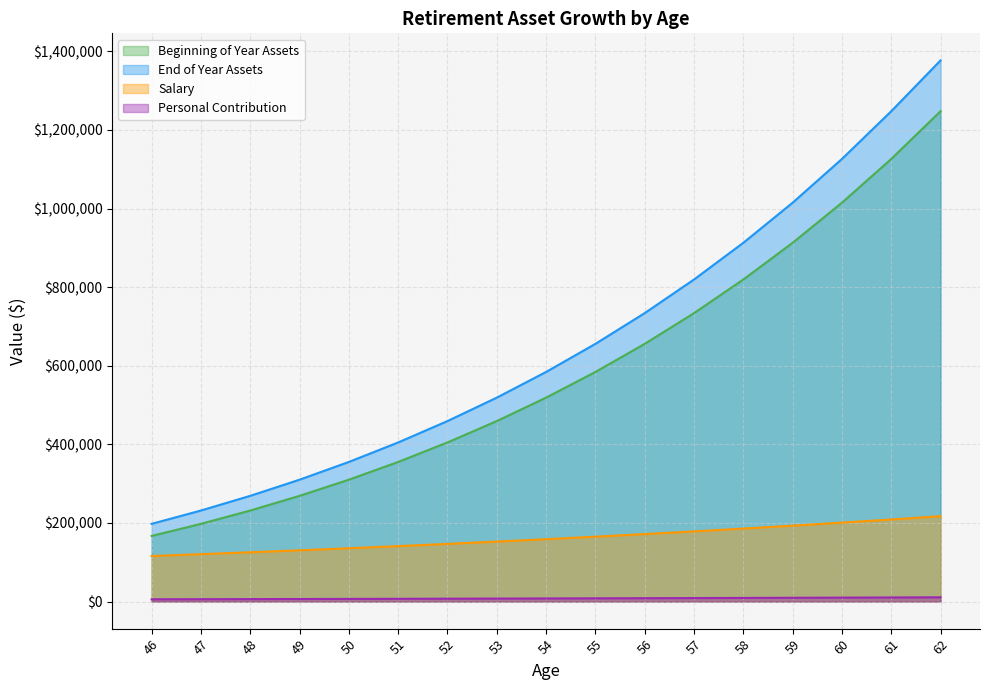

True or false: Salary and Personal Contribution cross at least once.

False